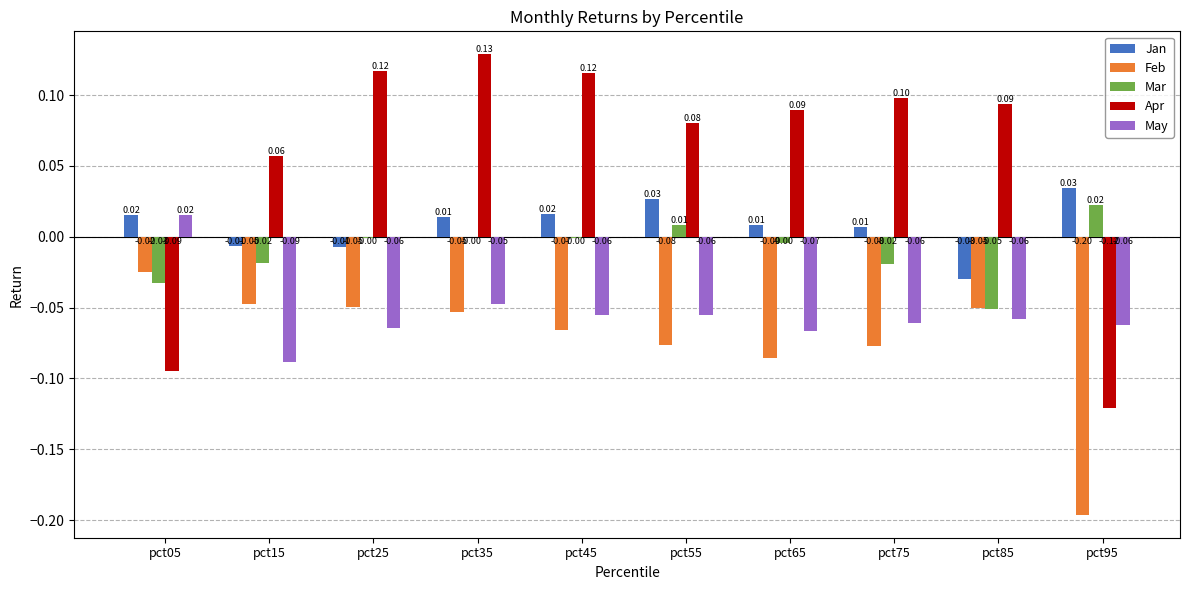

Which series has the largest total across all categories?

Apr